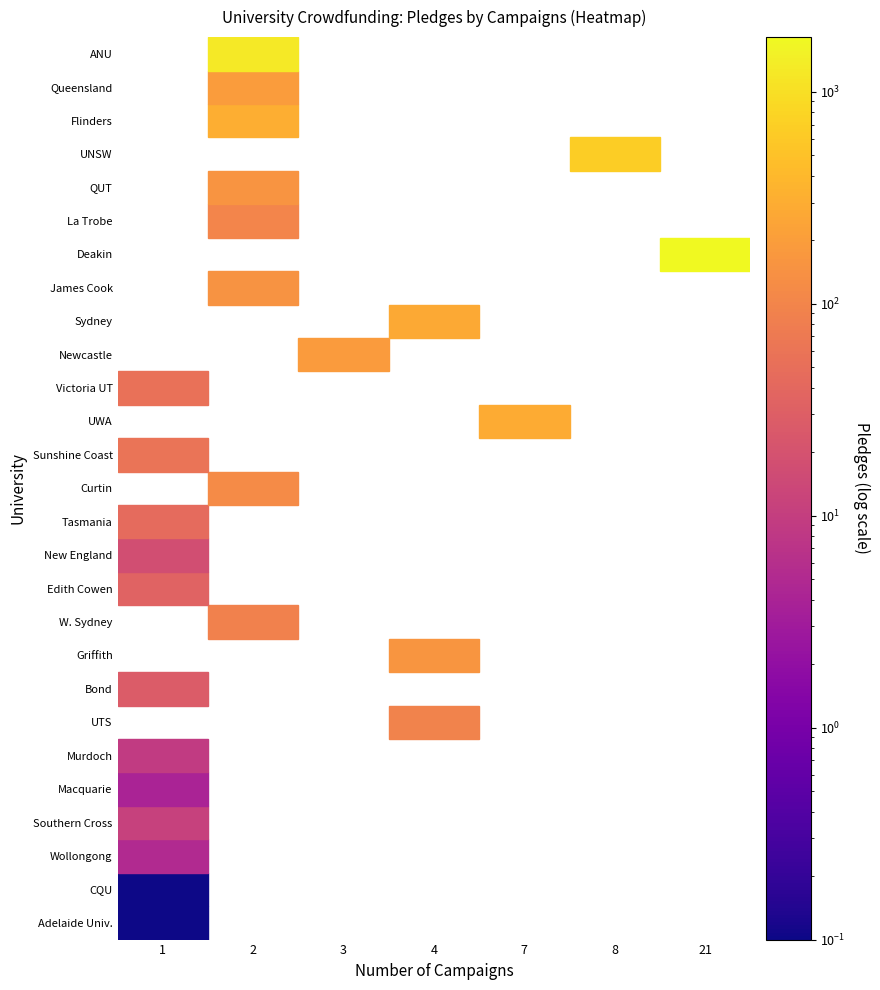

Which category has the highest value in the Sydney series?

1